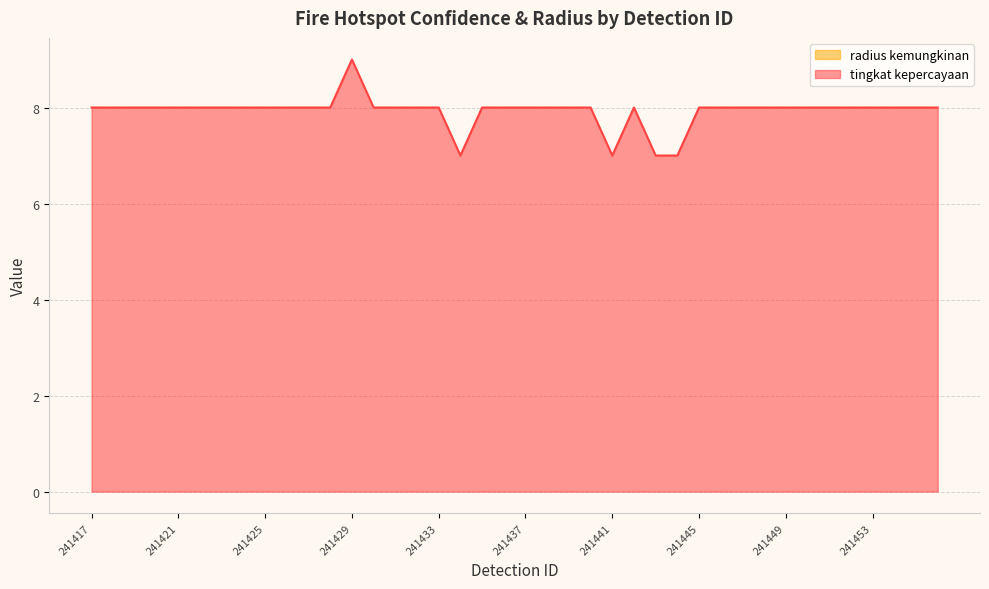

What is the value of the 1st point from the left?

8